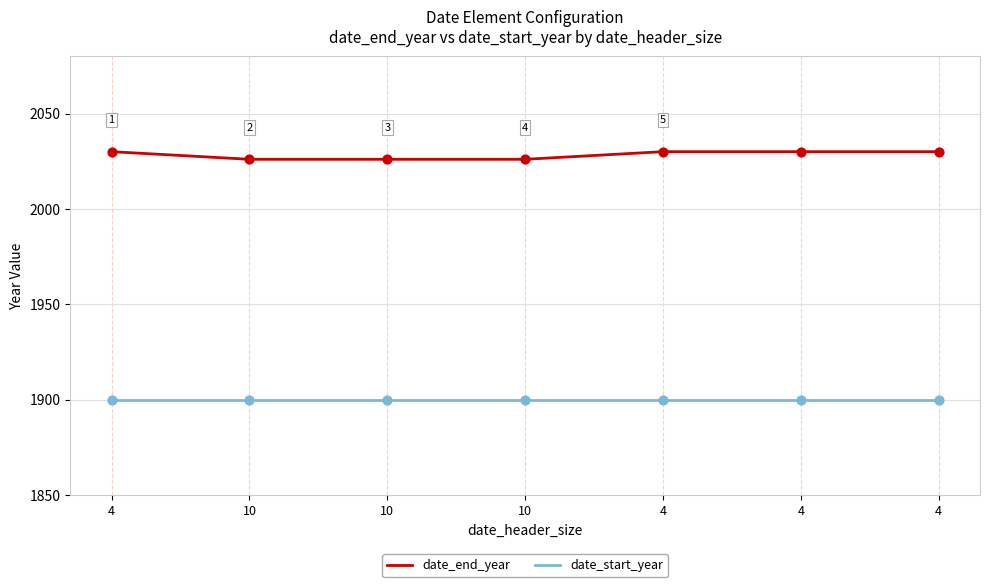

Which series has the largest total across all categories?

date_end_year